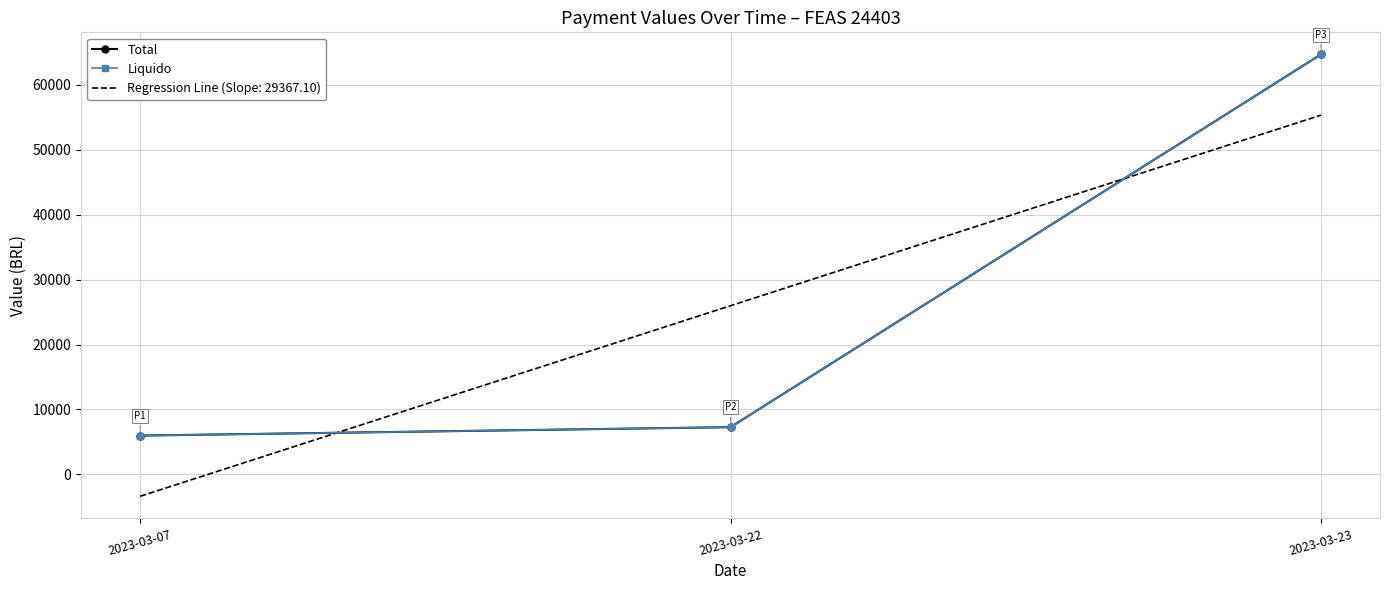

Which series has the largest total across all categories?

Total